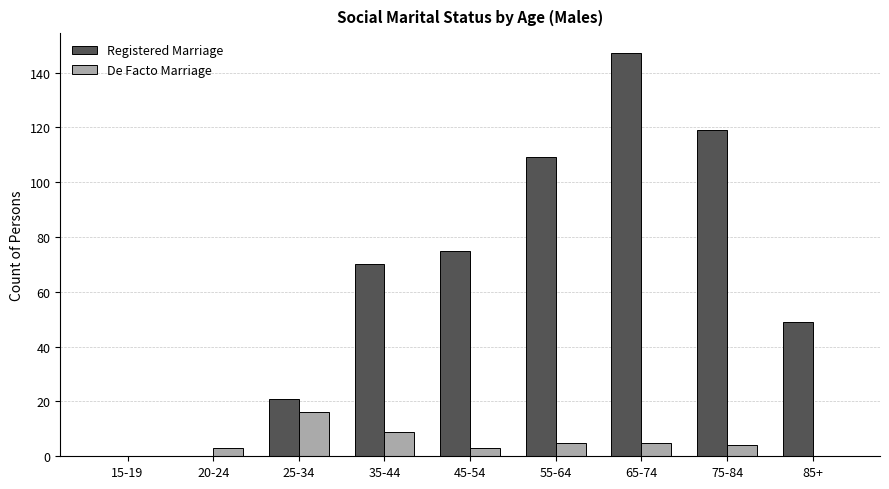

Which series has the largest range (max minus min)?

Registered Marriage